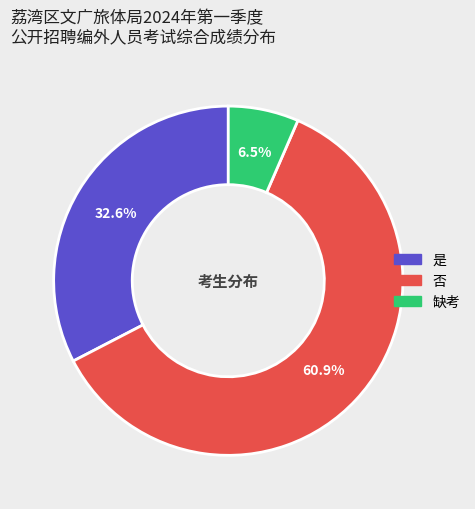

To the nearest percent, what is the difference between the 是 and 否 slice percentages?

28%